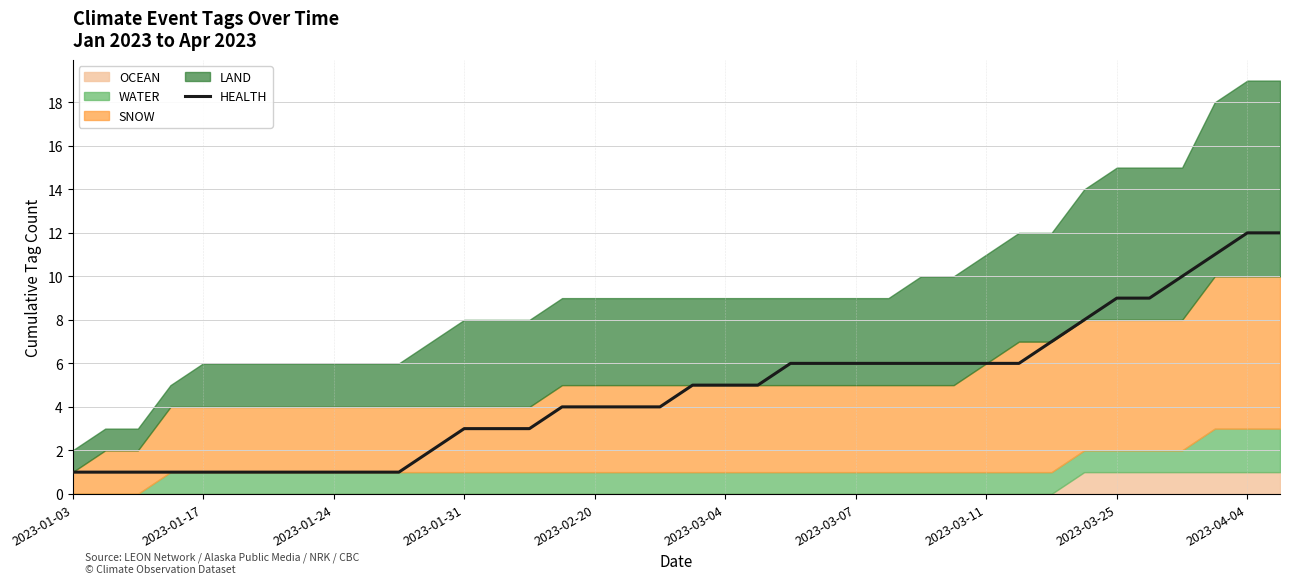

Is it true that HEALTH equals 0 at 2023-01-03?

False